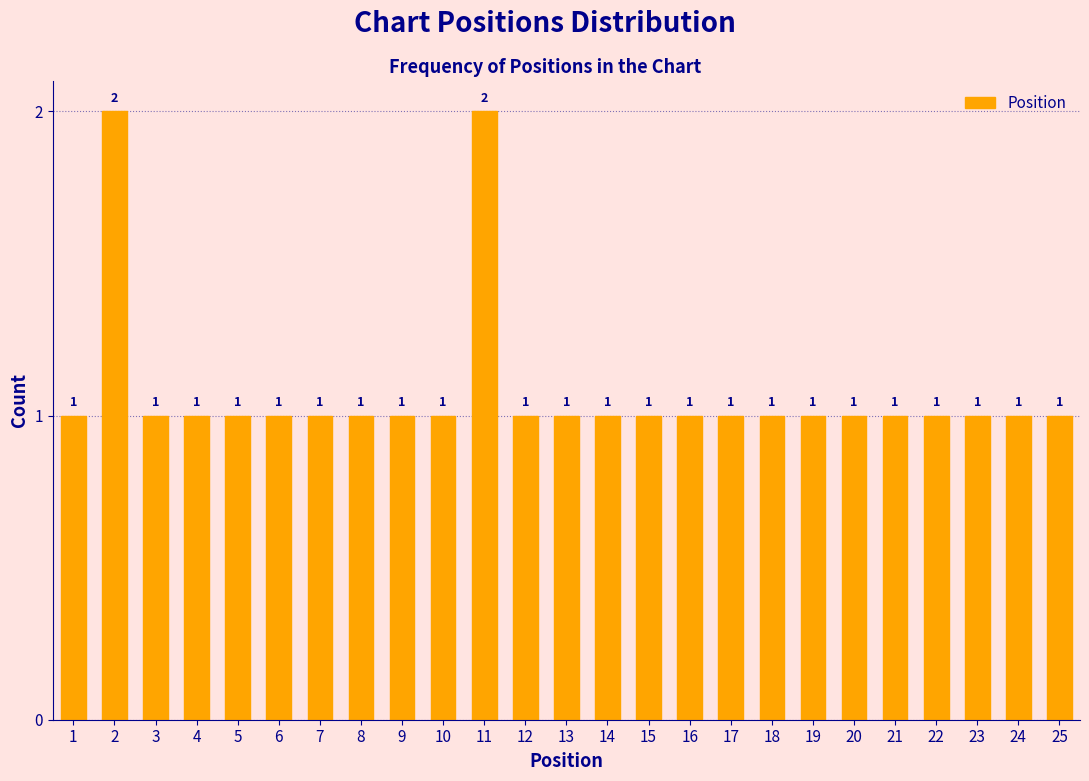

Reading right to left, transcribe all the data shown in this chart.

1	1	1	1	1	1	1	1	1	1	1	1	1	1	2	1	1	1	1	1	1	1	1	2	1